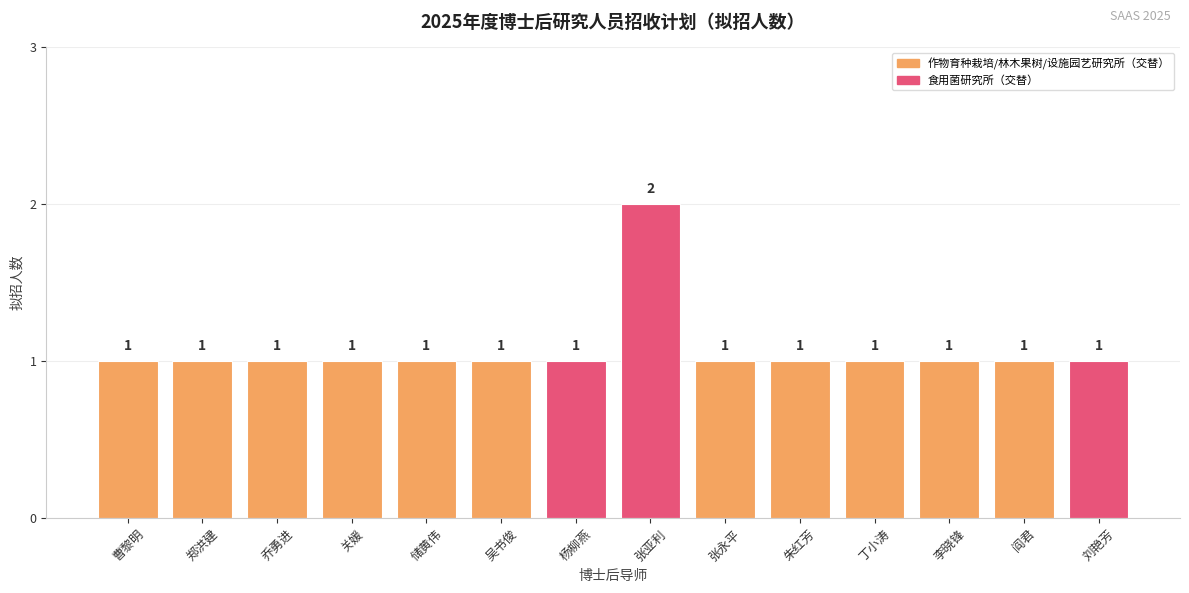

What is the maximum value shown in the chart?

2